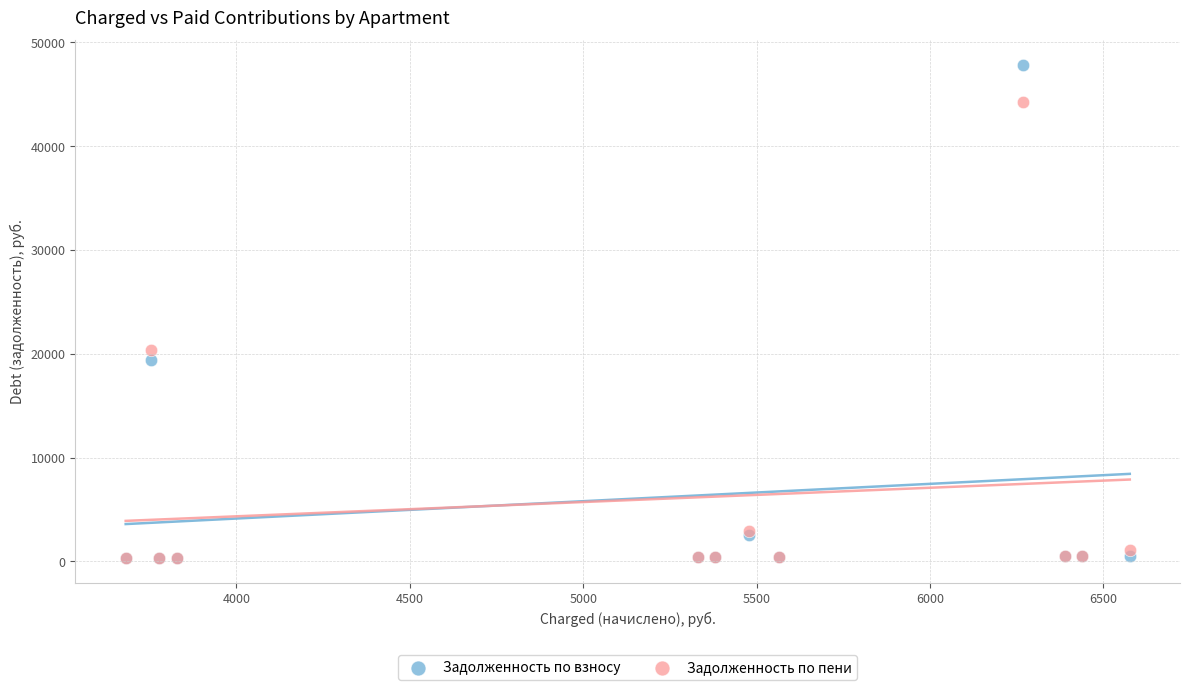

In the Задолженность по пени series, what Y value is closest to 22283?

20336.1